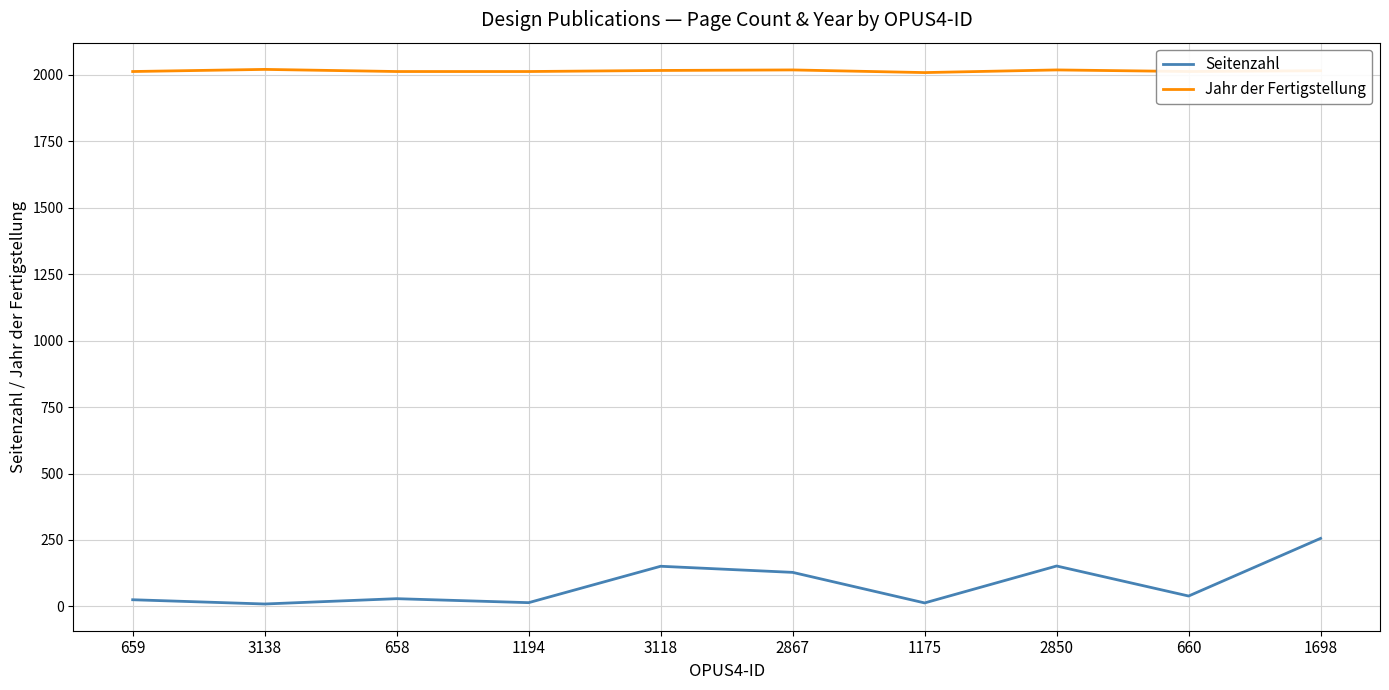

What is the sum of all Seitenzahl values?

816